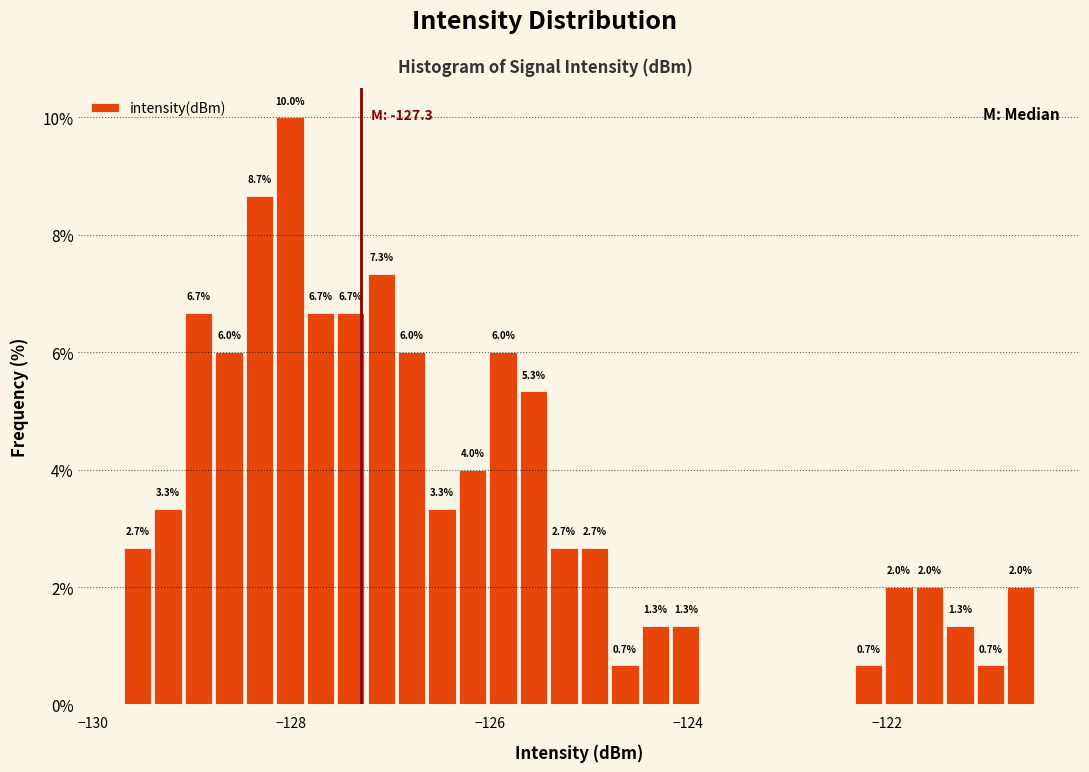

Around what value on the x-axis is the tallest bar? Give the approximate position of its centre, as read against the axis.

-128.0